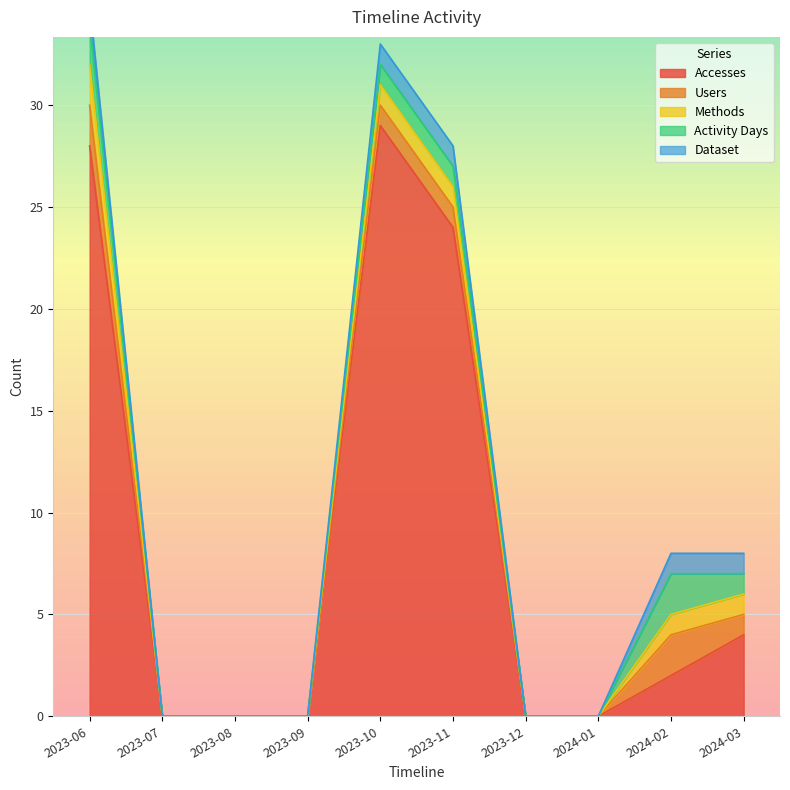

What is the difference between the maximum and minimum values in the Users series?

2